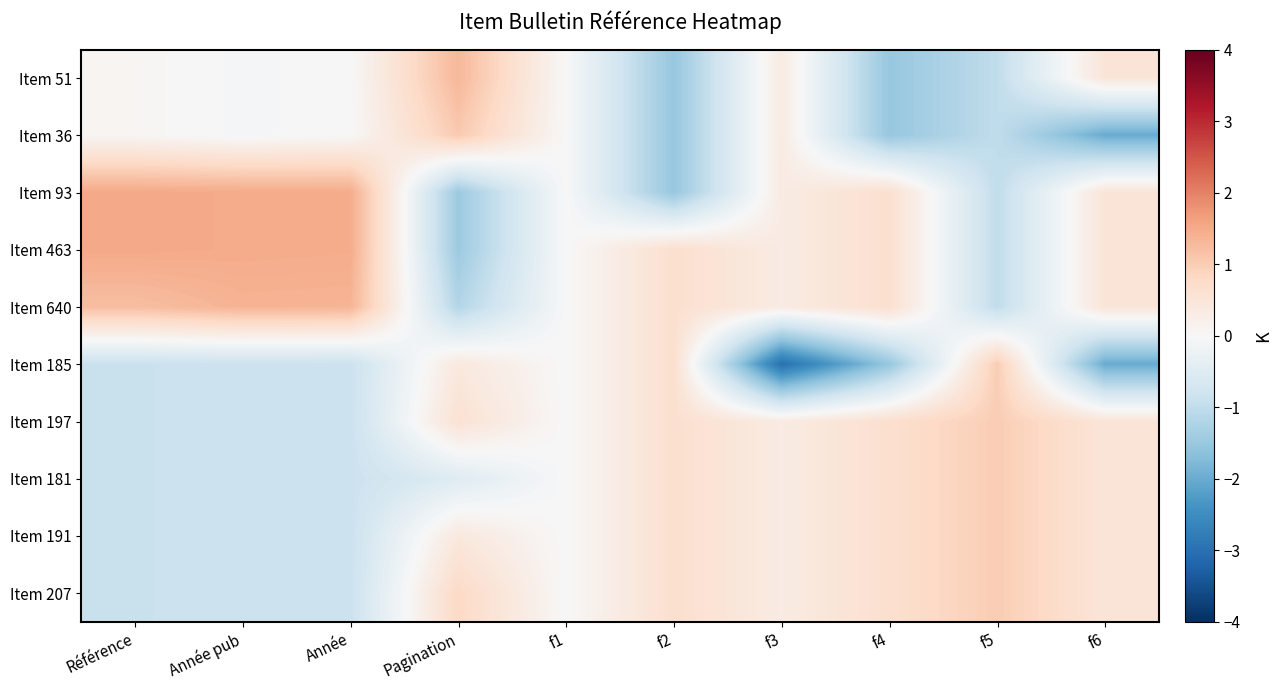

At which category does the chart reach its peak across all series?

Référence